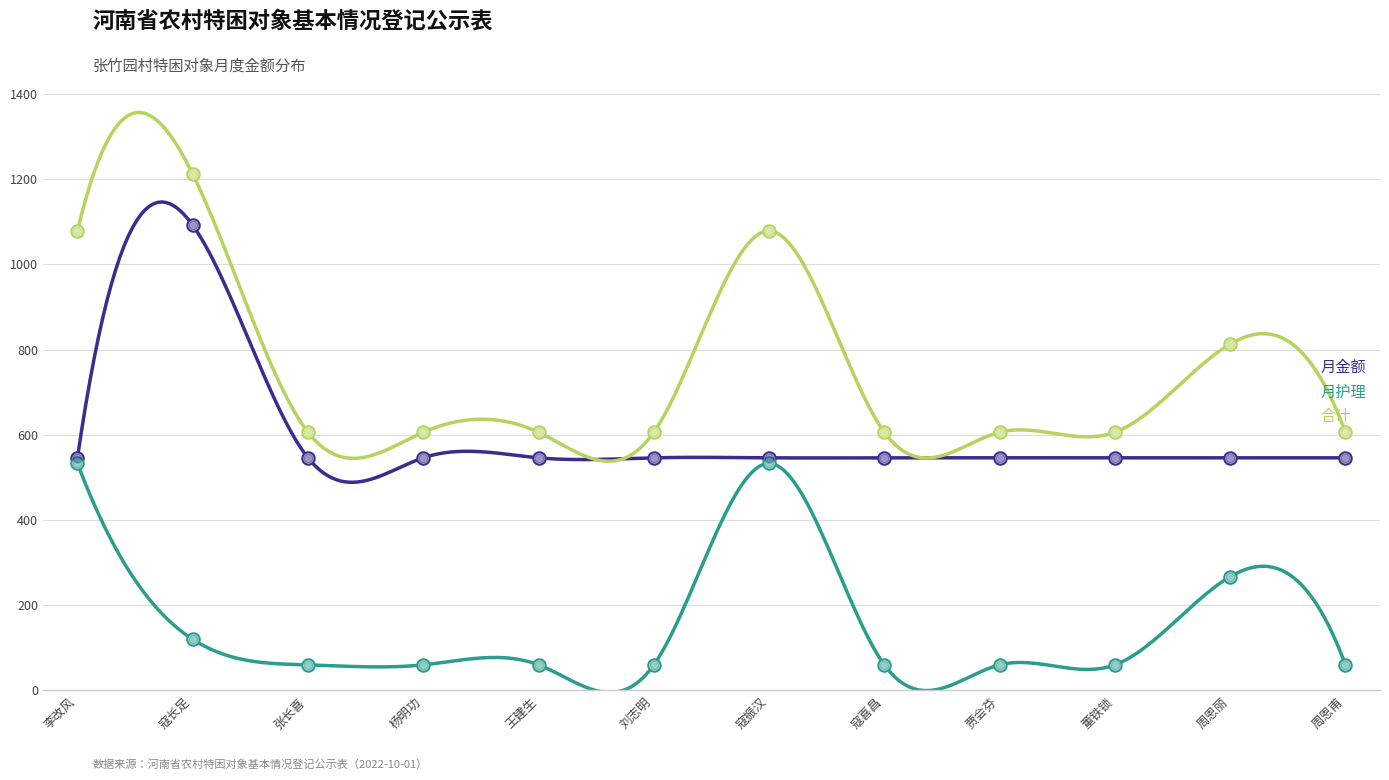

Which series has the largest total across all categories?

合计